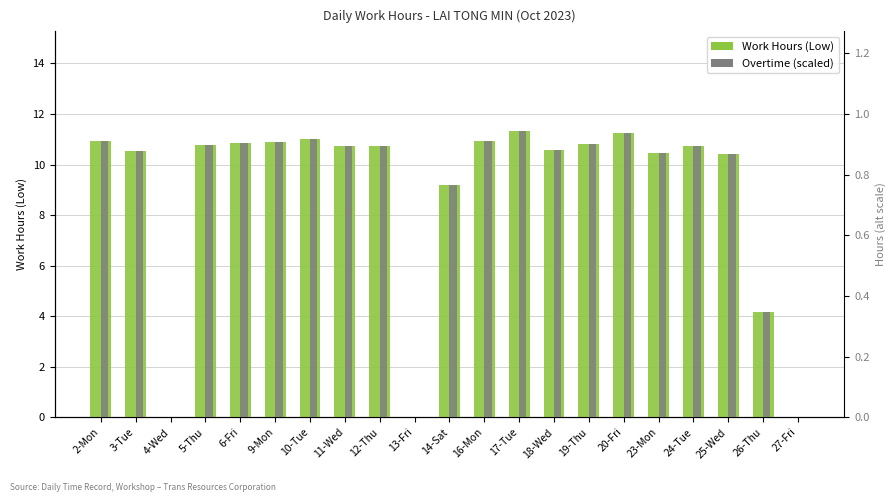

At how many categories does at least one series exceed 5?

17